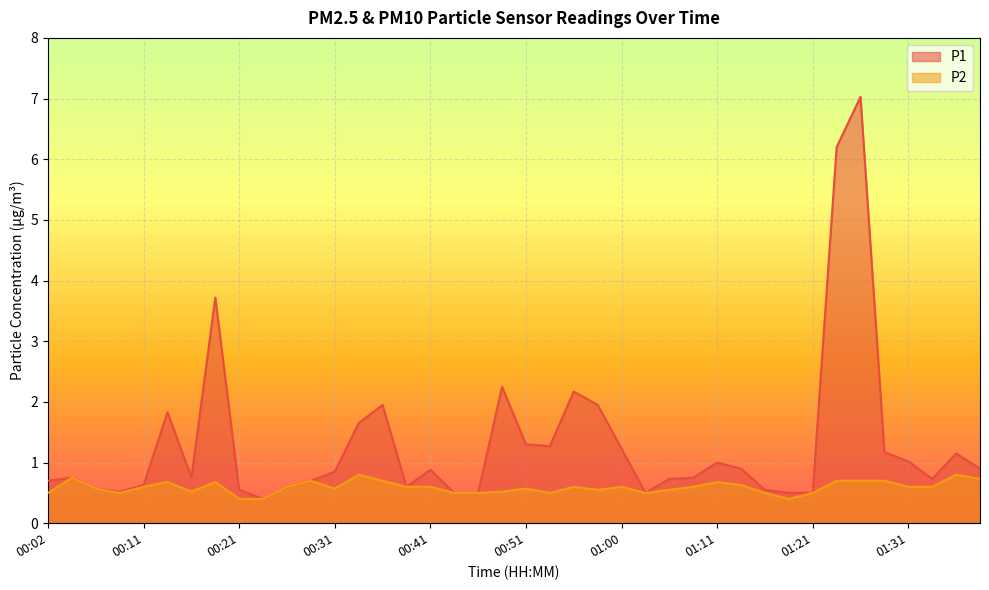

What is the label of the 7th point from the left?

00:16